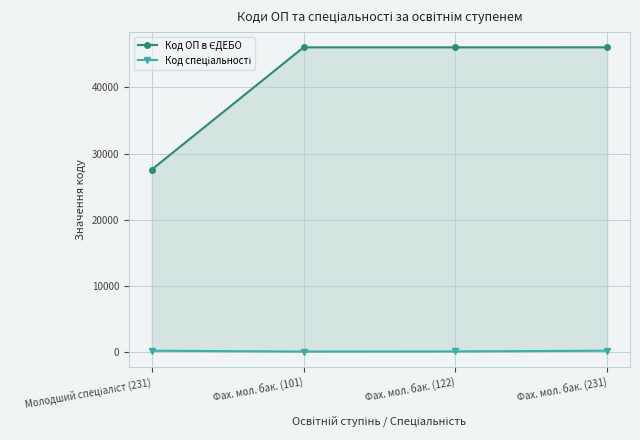

Where is Код ОП в ЄДЕБО nearest to the value 36822?

Фах. мол. бак. (122)